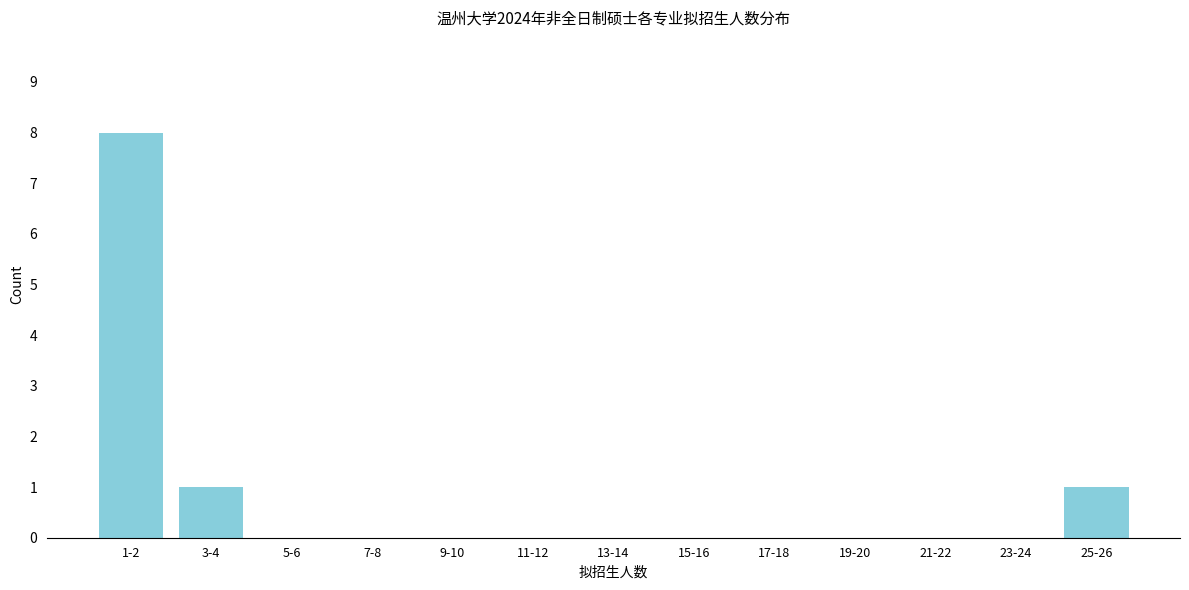

Reading left to right, transcribe all the data shown in this chart.

1-2=8	3-4=1	5-6=0	7-8=0	9-10=0	11-12=0	13-14=0	15-16=0	17-18=0	19-20=0	21-22=0	23-24=0	25-26=1